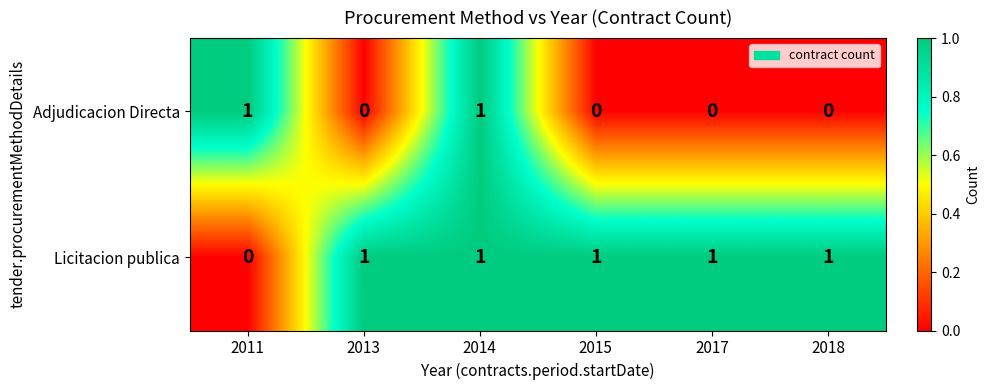

What is the total value across all series at 2011?

1